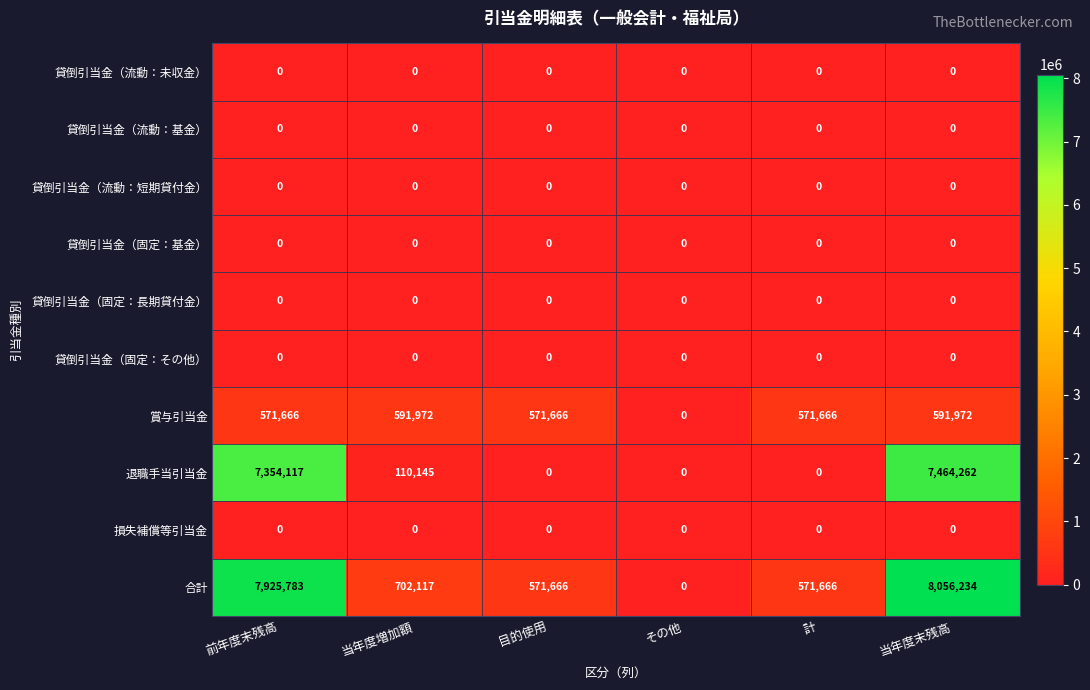

Which series has the largest range (max minus min)?

合計